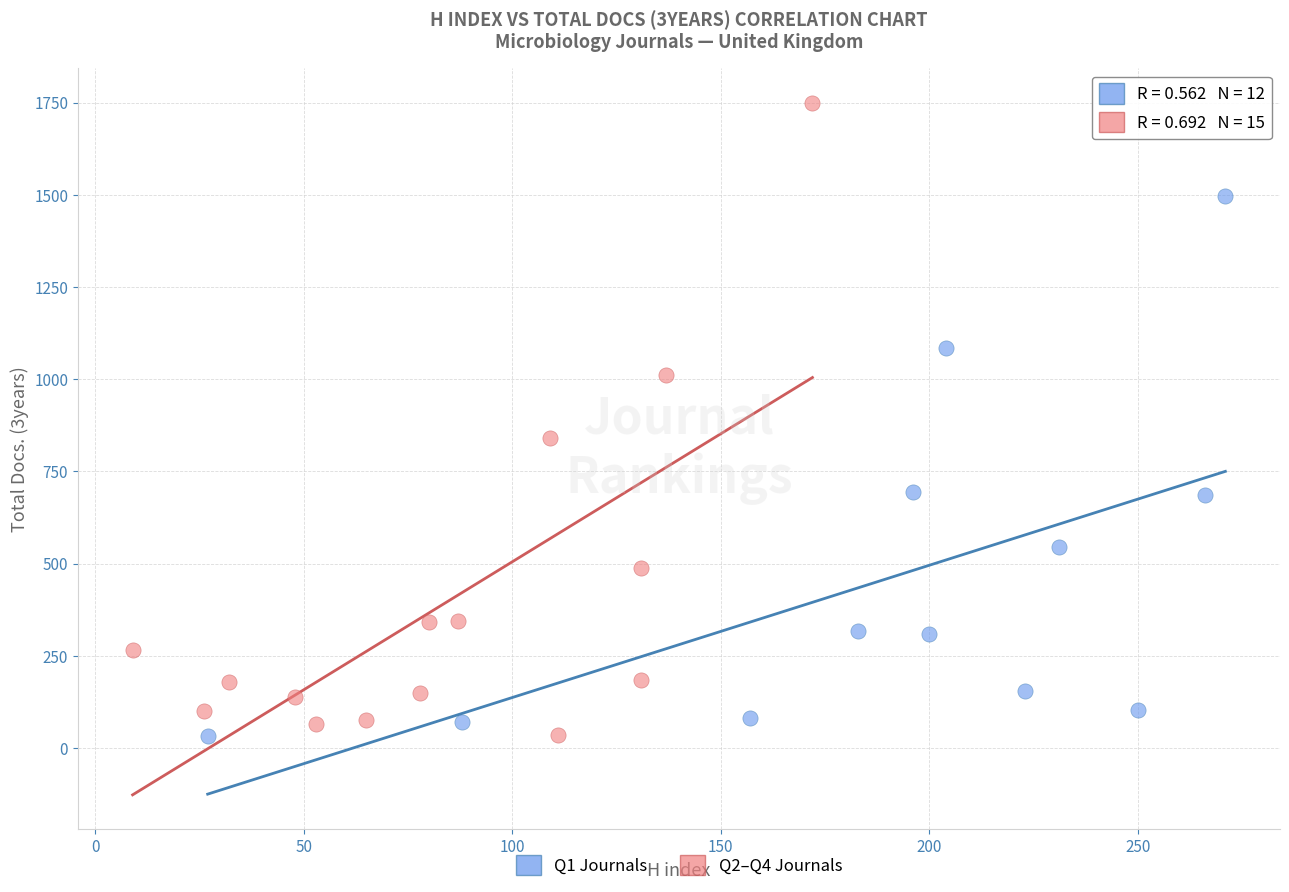

Which series contains the highest Y value?

Q2–Q4 Journals